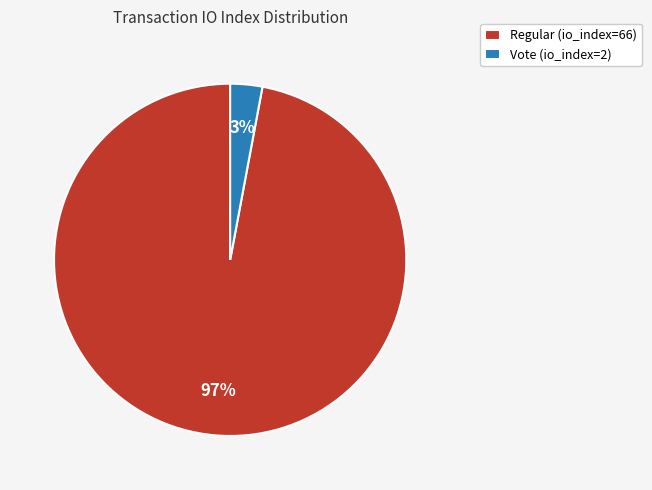

What percentage is the Vote (io_index=2) slice, to the nearest percent?

3%